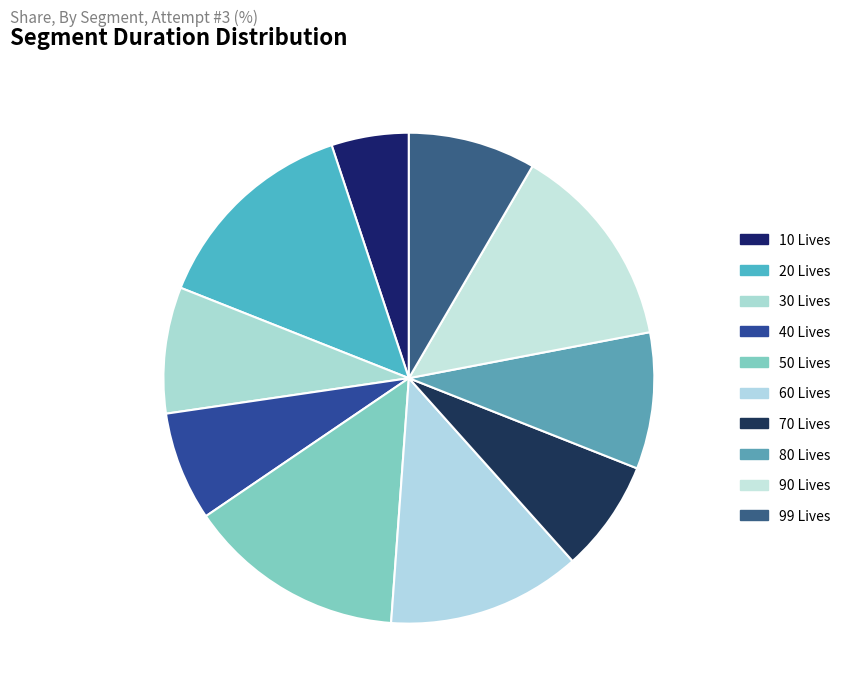

Count the number of slices in the pie.

10